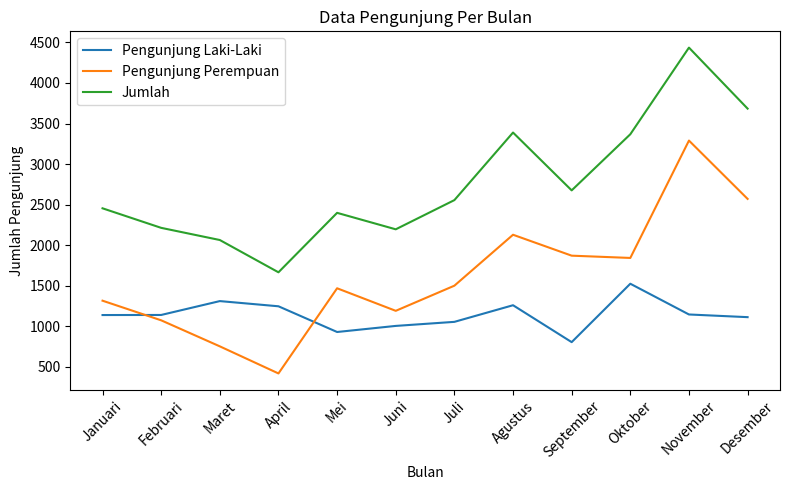

What are all the series names shown in the legend?

Pengunjung Laki-Laki, Pengunjung Perempuan, Jumlah